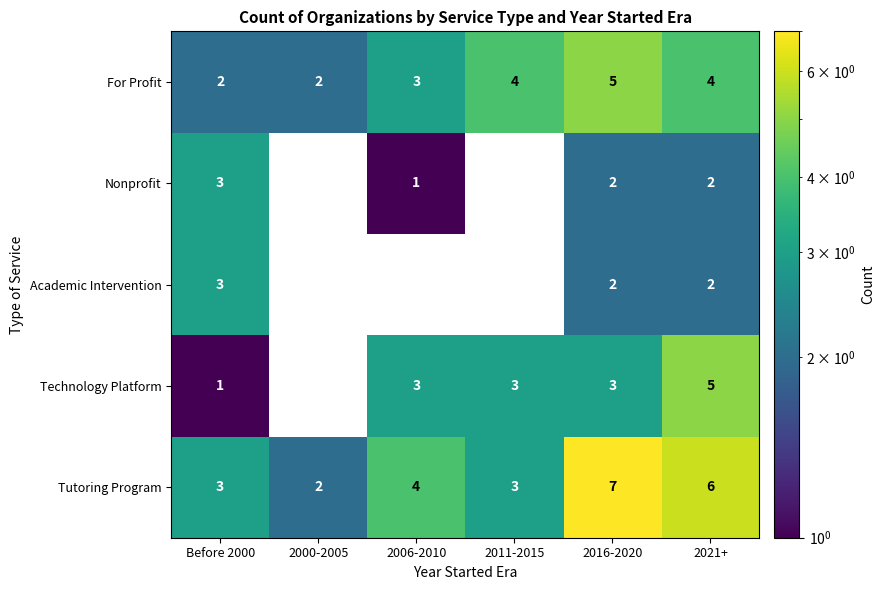

What is the sum of all For Profit values?

20